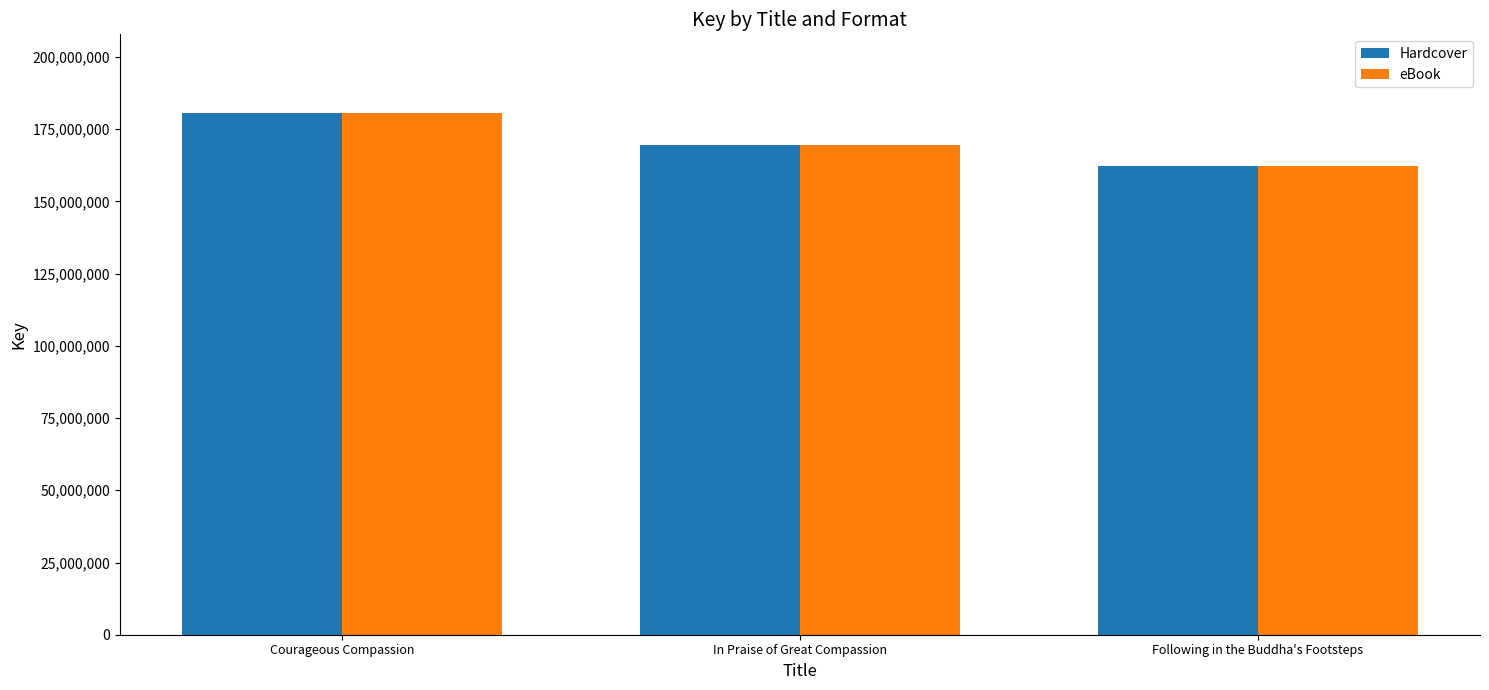

The value of eBook at Following in the Buddha's Footsteps is 162359292. True or false?

True